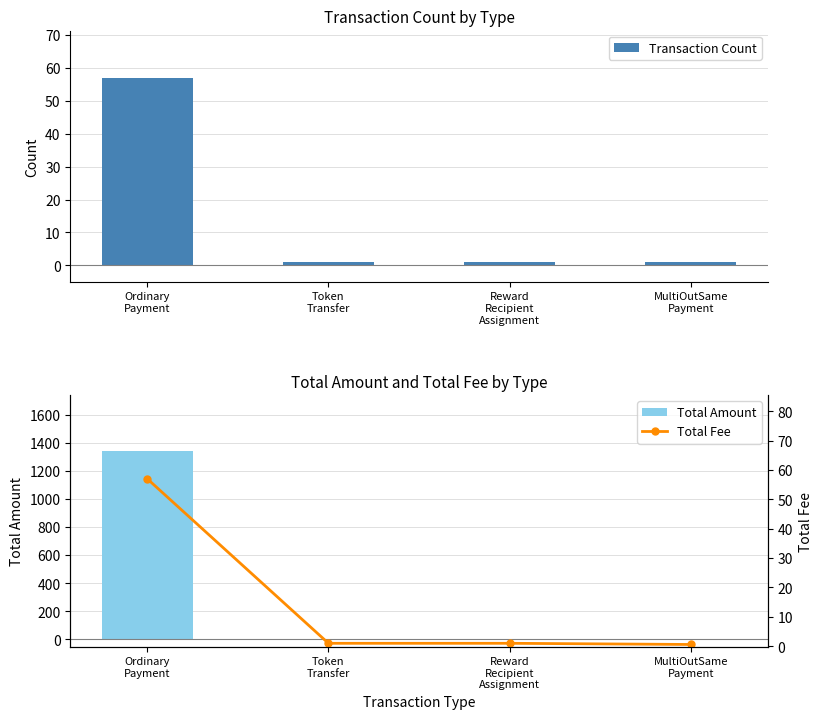

The value of Transaction Count at MultiOutSame
Payment is 0.5. True or false?

False